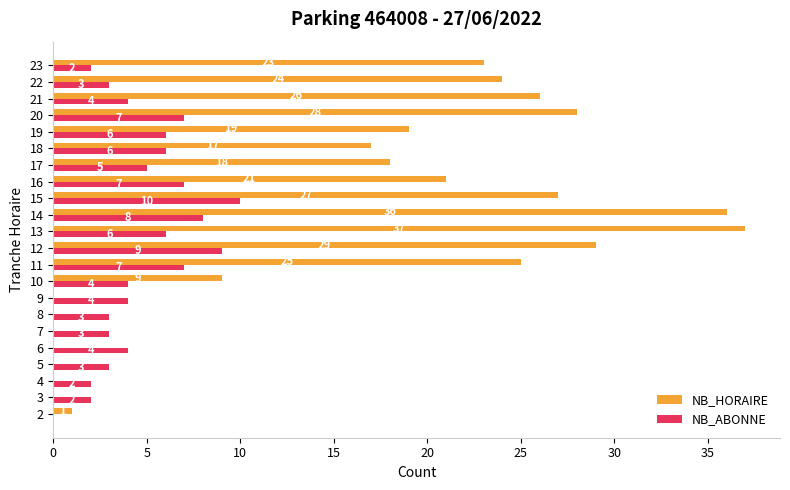

What is the sum of all NB_ABONNE values?

105